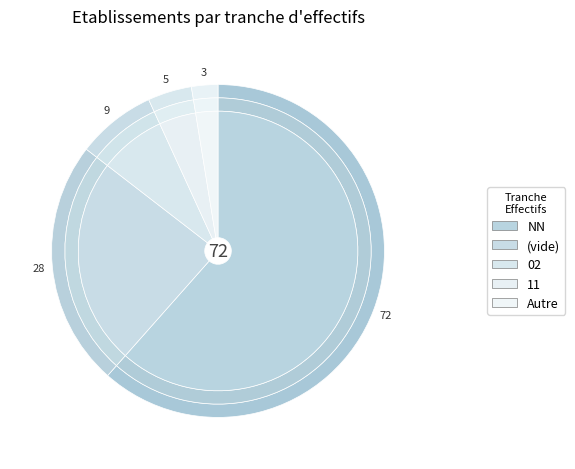

How many segments does this pie chart have?

5